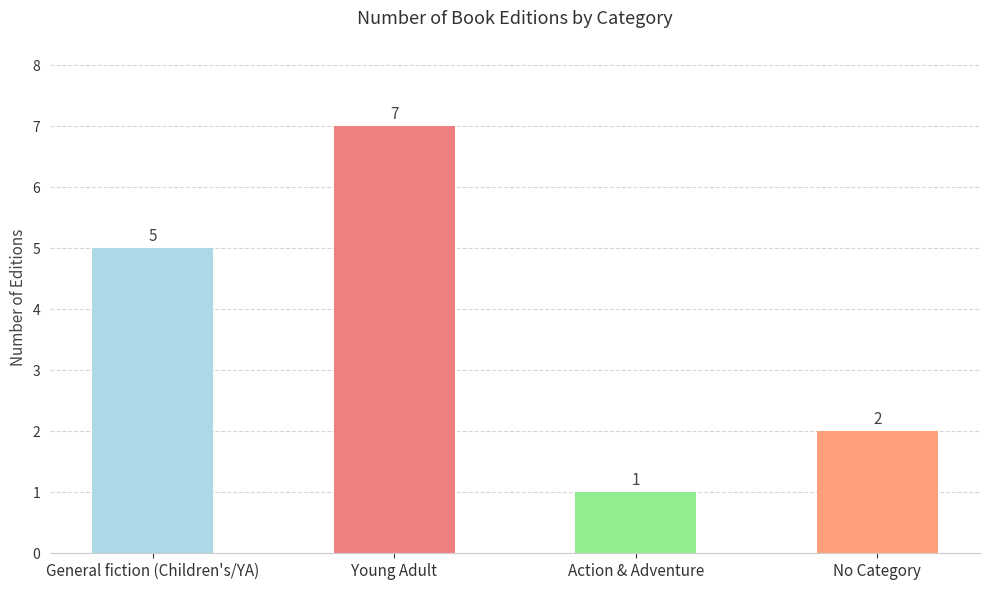

What is the sum of the values at No Category and Action & Adventure?

3